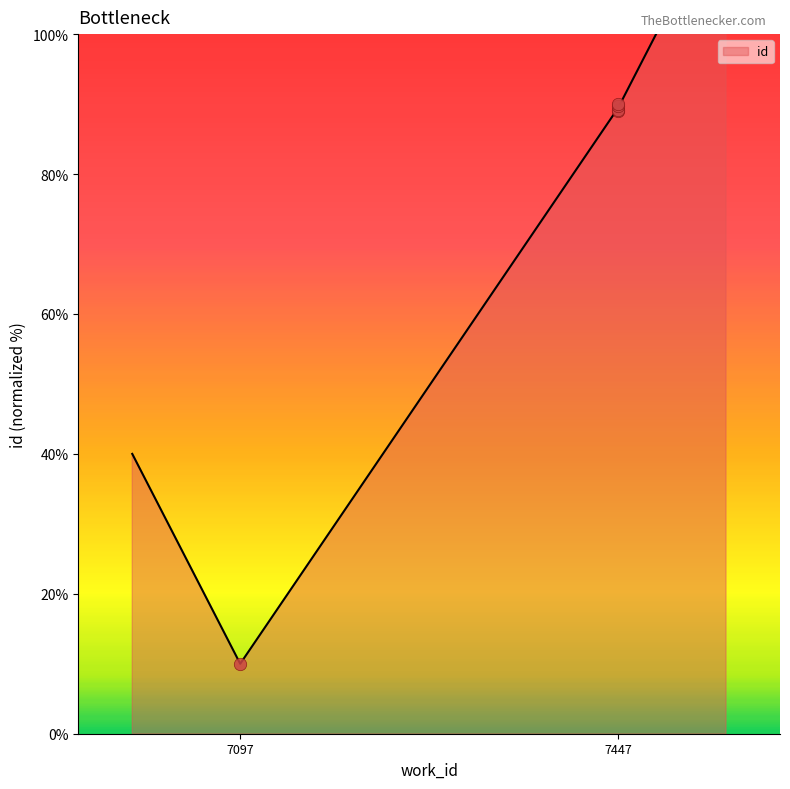

Between 7447 and 7447, which is larger?

7447